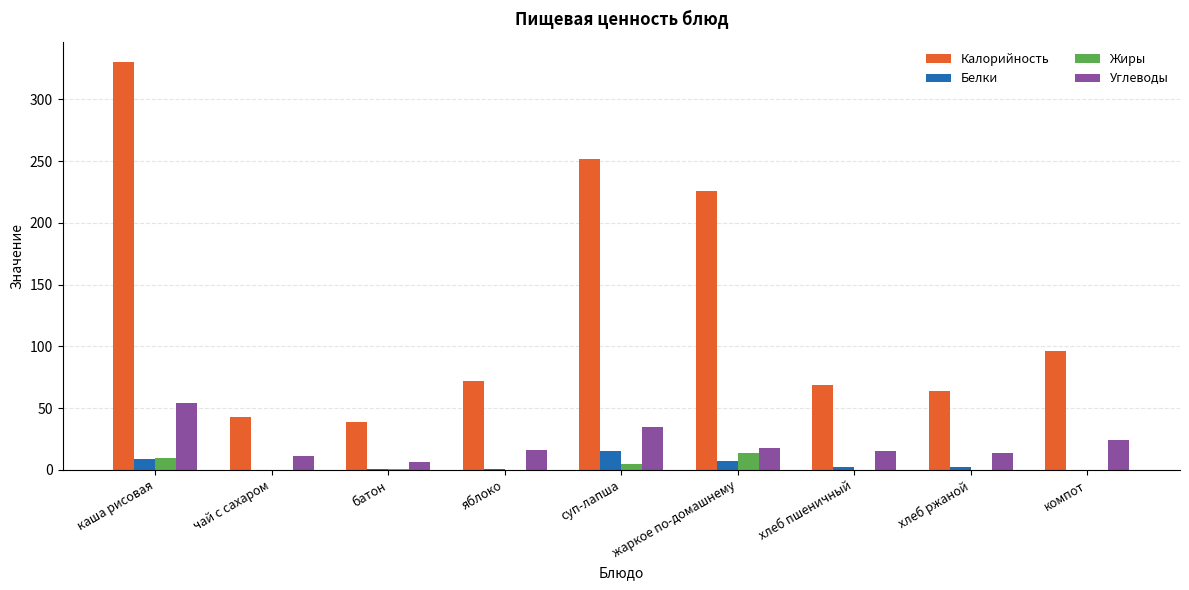

How many categories are shown in the chart?

9